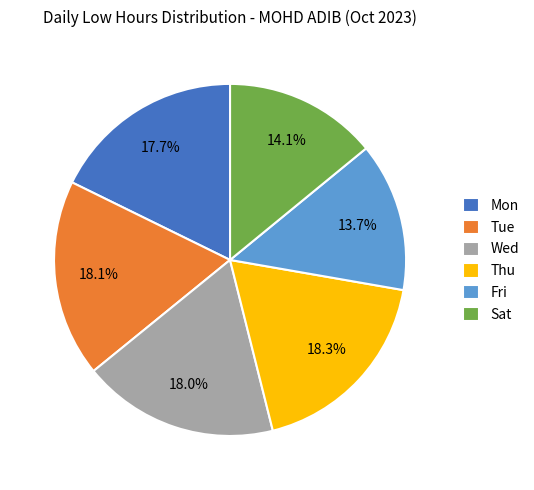

Is the sum of Wed and Mon greater than half?

No